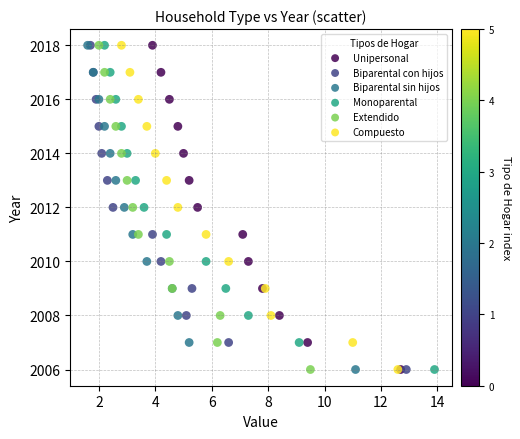

What are all the series names shown in the legend?

Unipersonal, Biparental con hijos, Biparental sin hijos, Monoparental, Extendido, Compuesto